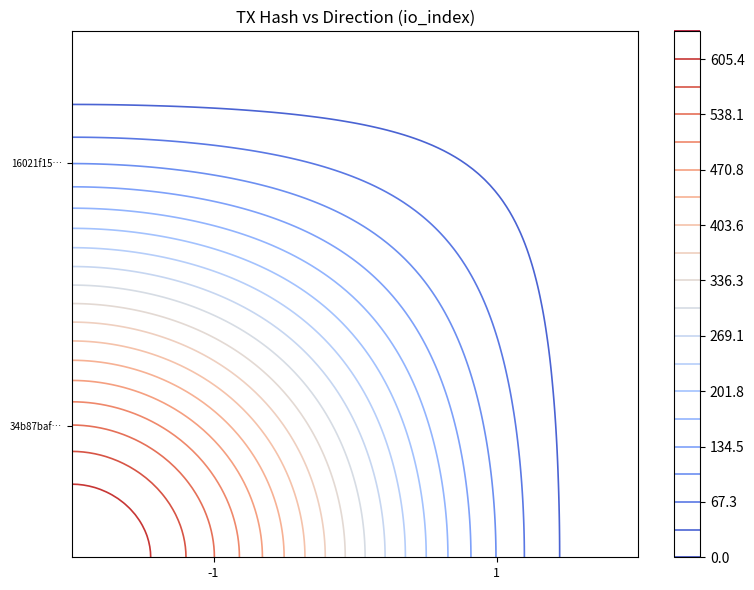

Which label corresponds to the smallest value in the chart?

direction